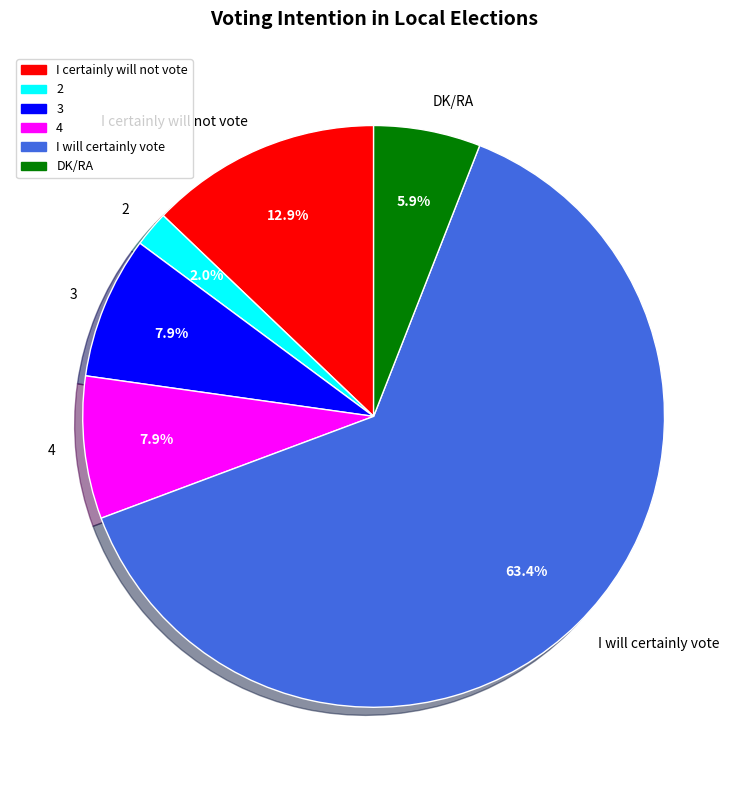

What percentage do 2 and 3 together represent?

9.9%